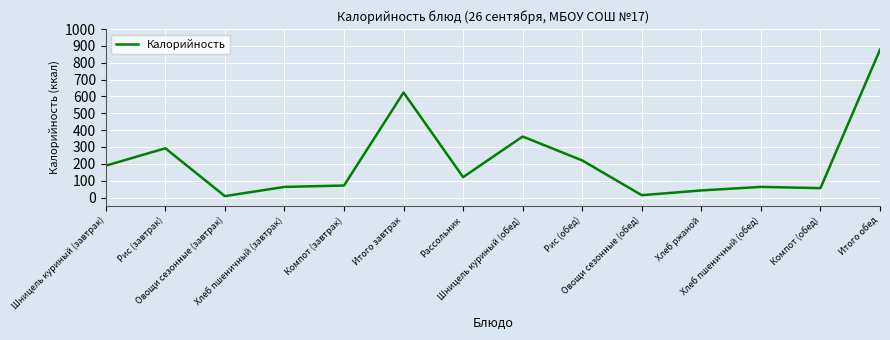

What is the difference between the values at Овощи сезонные (обед) and Компот (обед)?

41.9